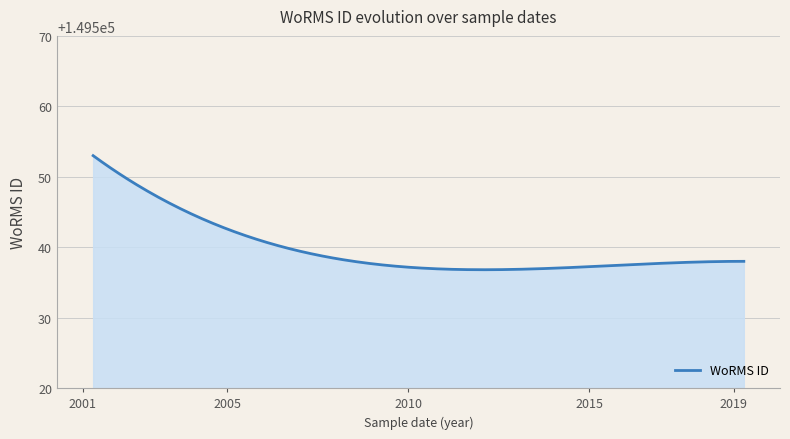

What is the difference between the maximum and minimum values?

16